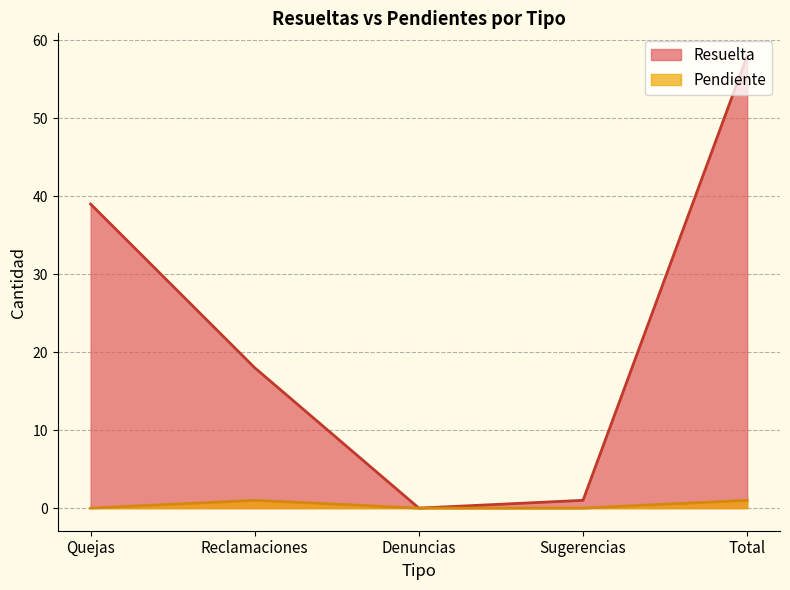

What is the difference between the maximum and minimum values in the Resuelta series?

58